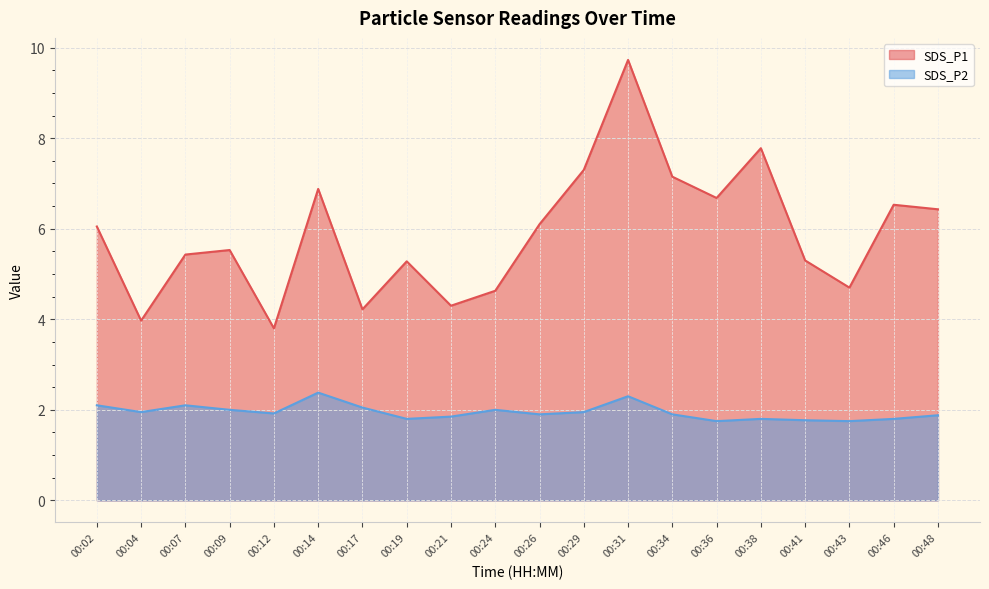

The value of SDS_P2 at 00:21 is 3.2. True or false?

False